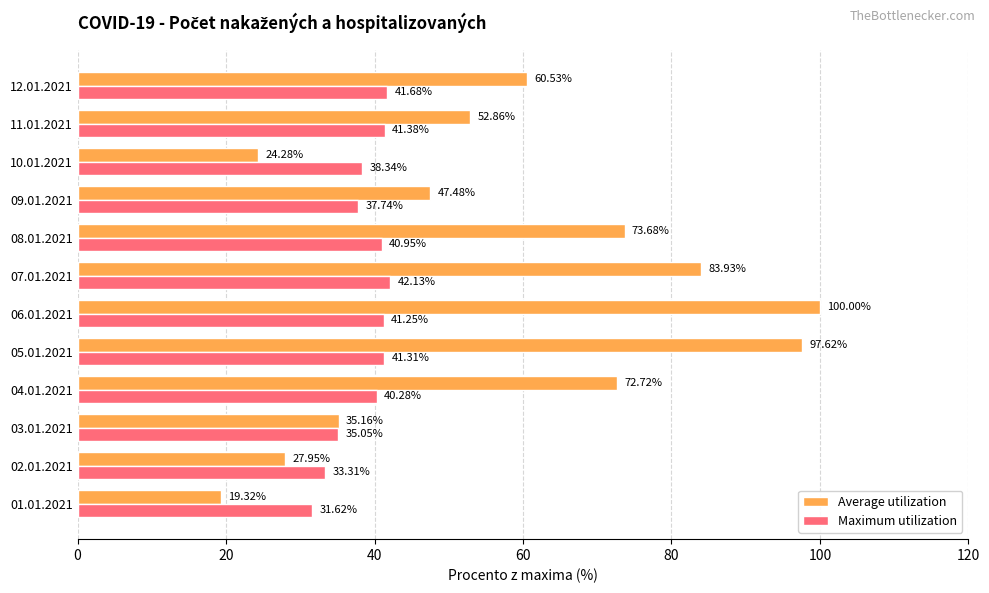

At how many categories does at least one series exceed 79?

3